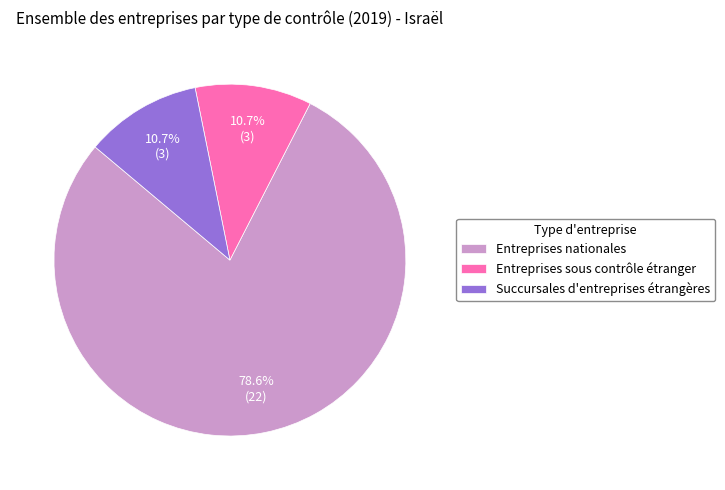

What is the majority slice?

Entreprises nationales